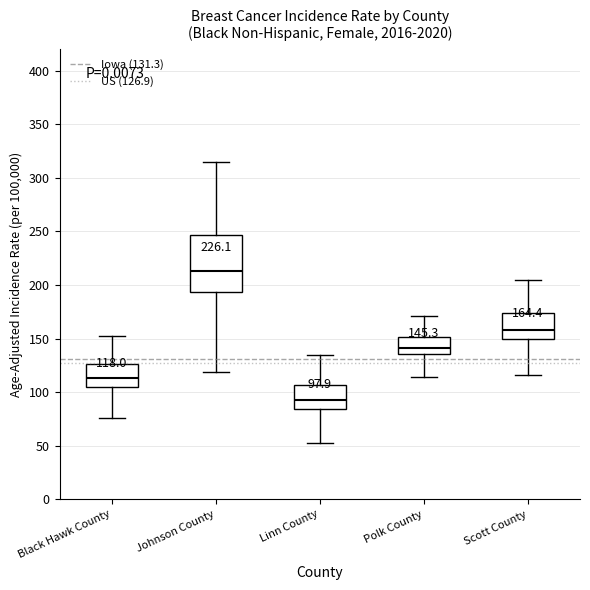

Which box is the tallest, from its lower edge to its upper edge?

Johnson County